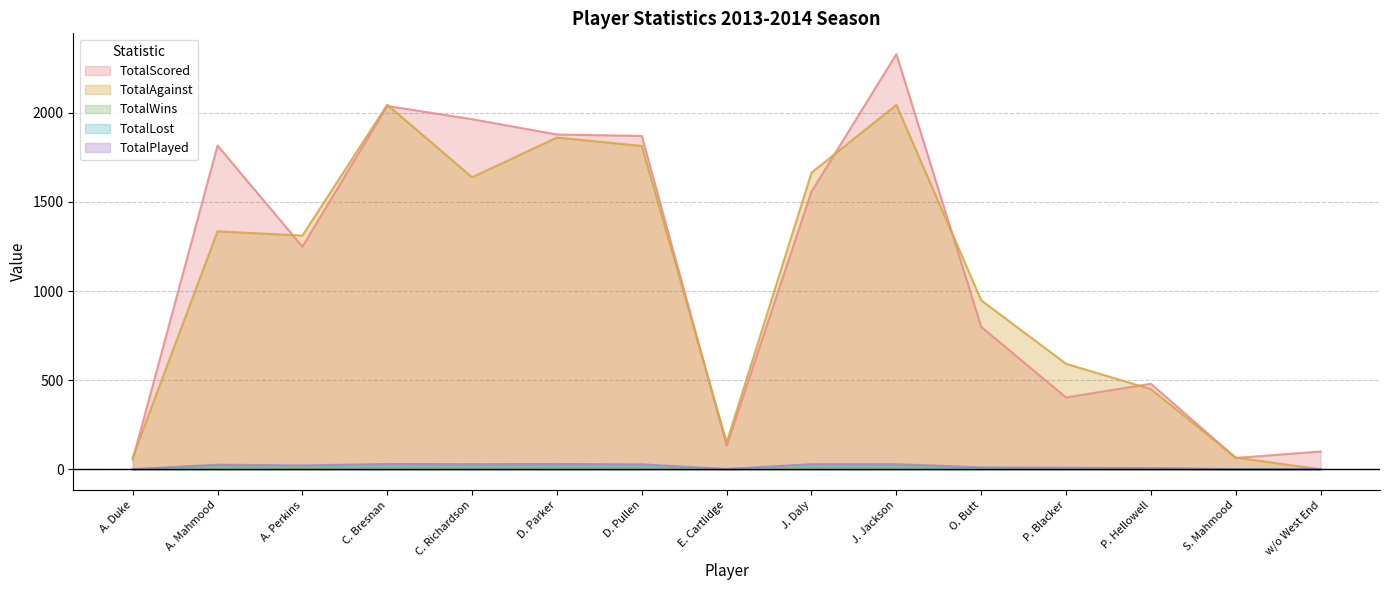

What is the spread (max minus min) of values at D. Parker?

1866